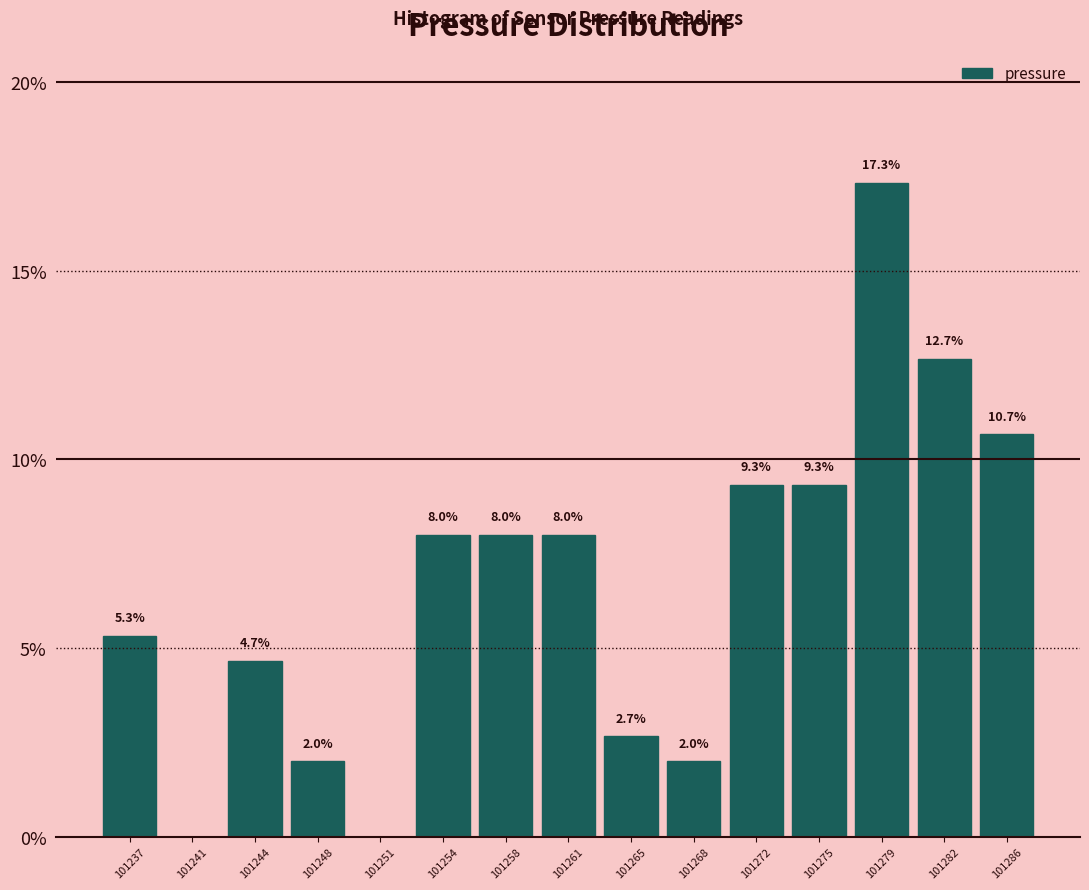

Which range on the x-axis has the tallest bar?

101277.0 to 101280.5